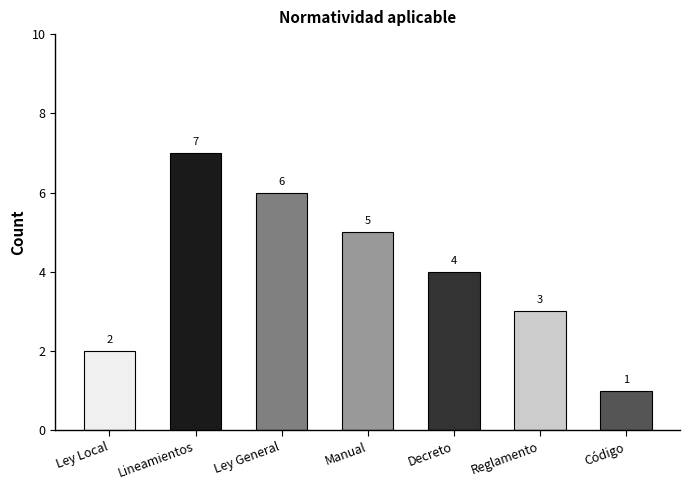

Reading left to right, list all the values displayed in this chart.

2	7	6	5	4	3	1